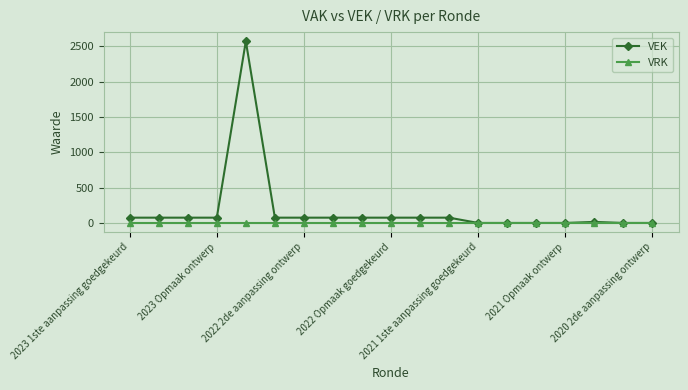

How many data points in VEK are less than 75?

7